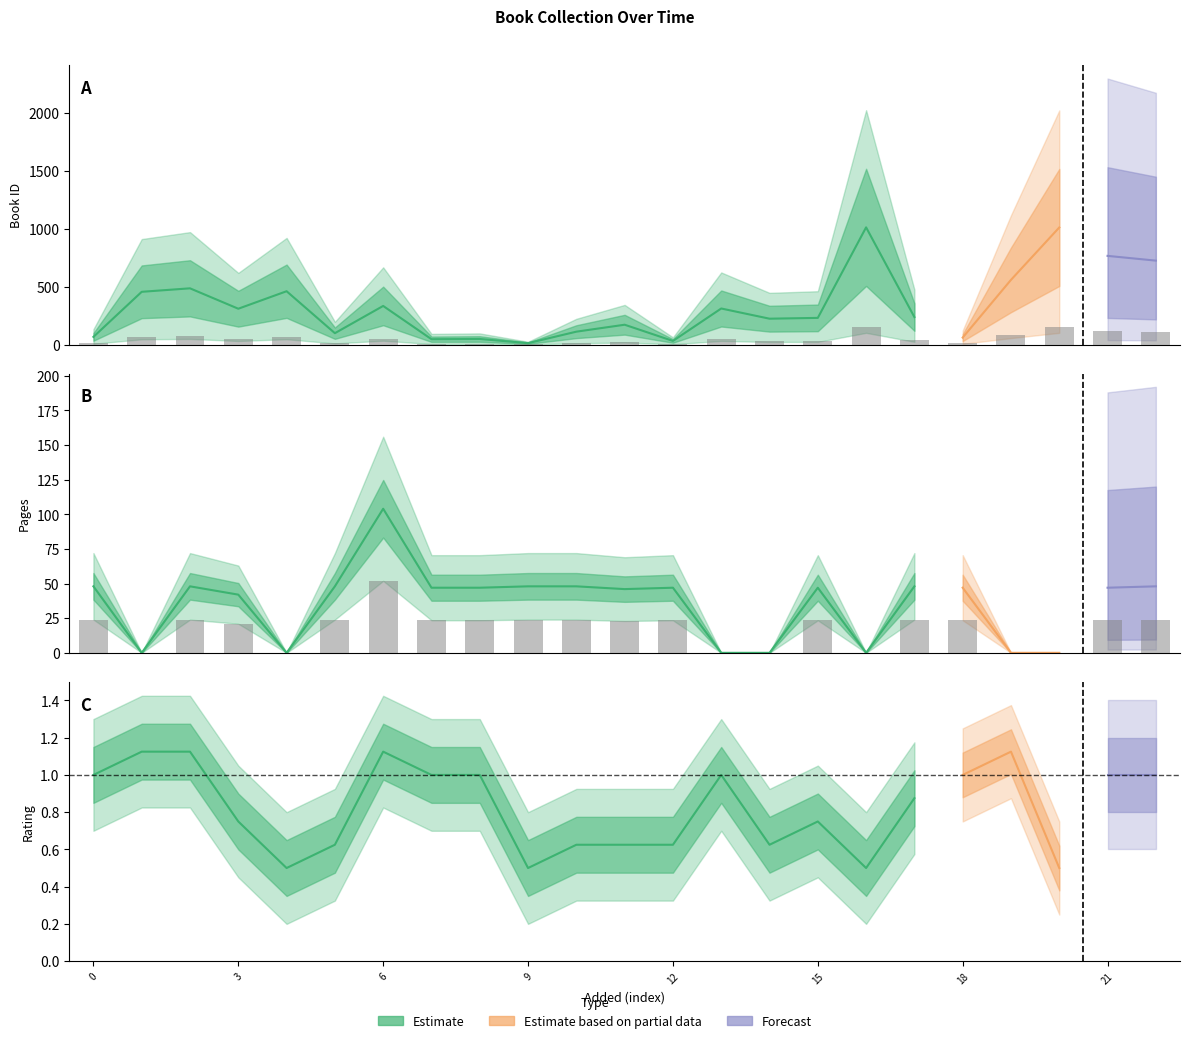

How many bars are there in total?

46